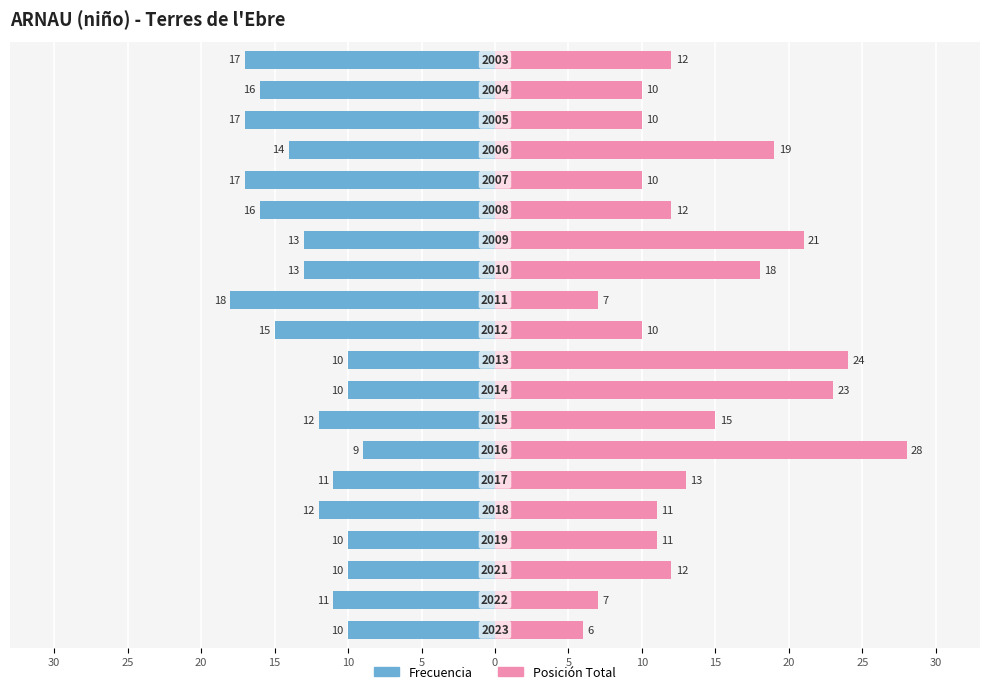

What is the difference between the highest and lowest values at 10?

18